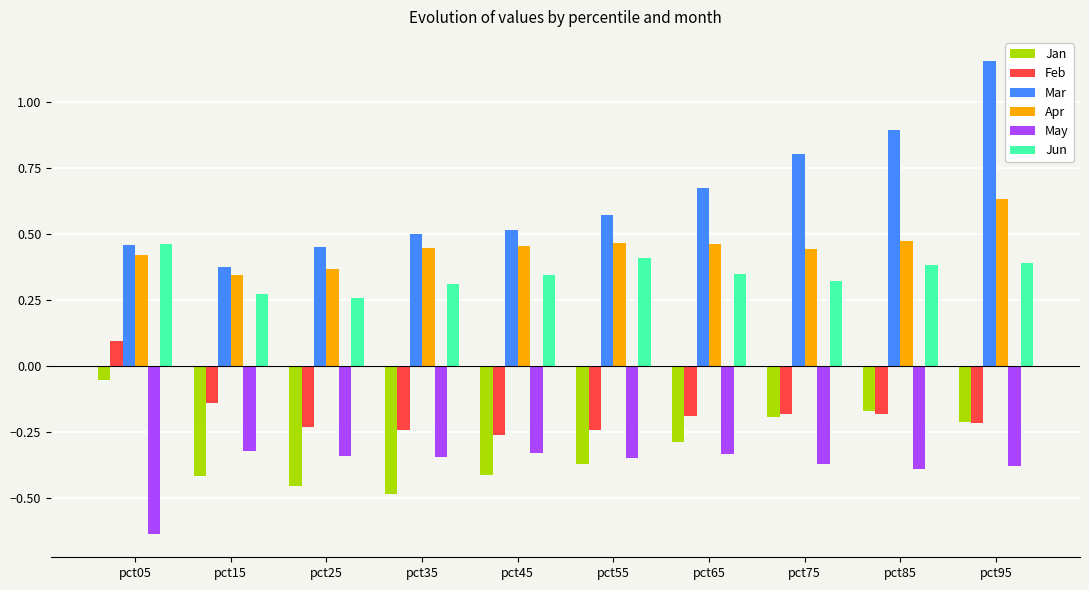

At which category is the sum across all series the highest?

pct95